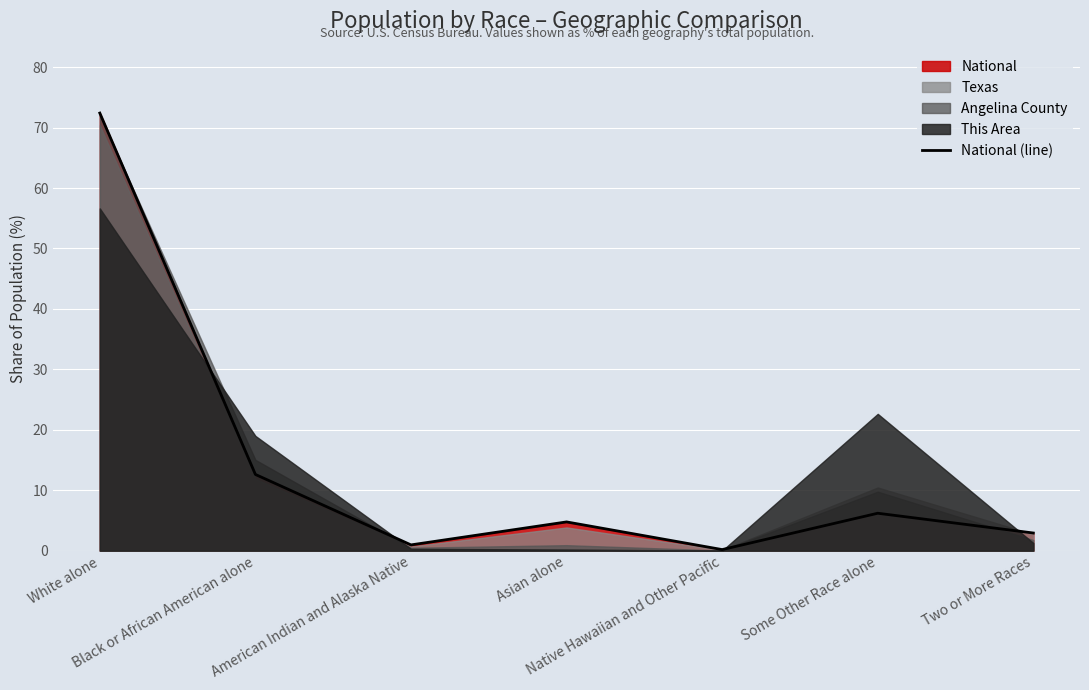

What is the change in value from White alone to Two or More Races?

-69.5